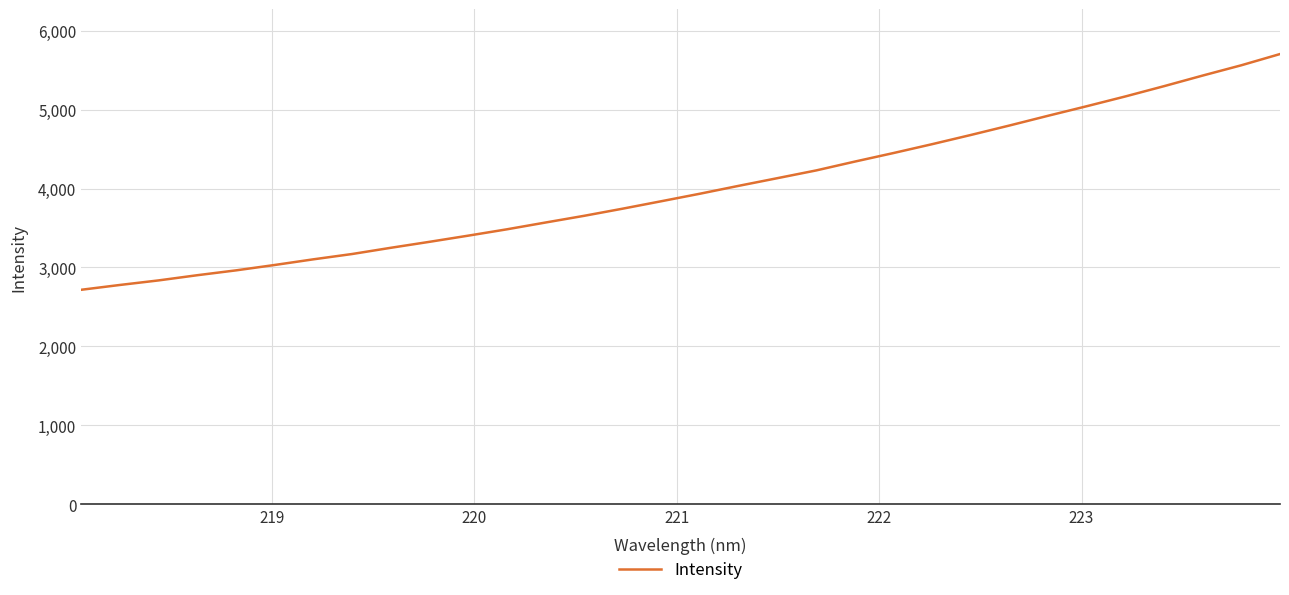

What is the difference between the maximum and minimum values?

2987.6